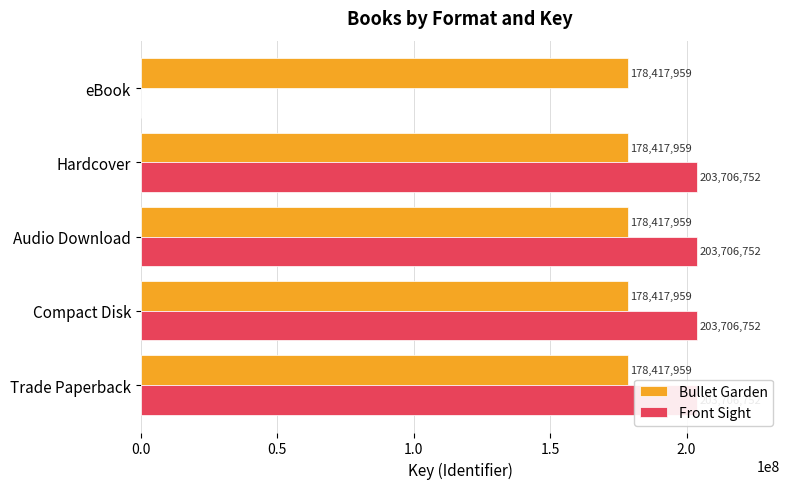

Does the chart contain stacked bars?

No